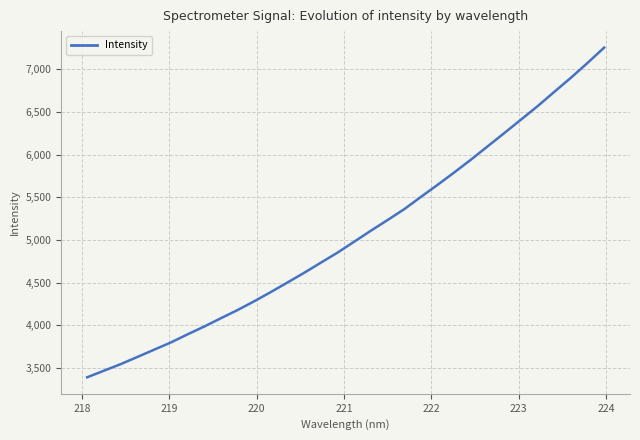

True or false: the data has more than 2 interior local peaks.

False